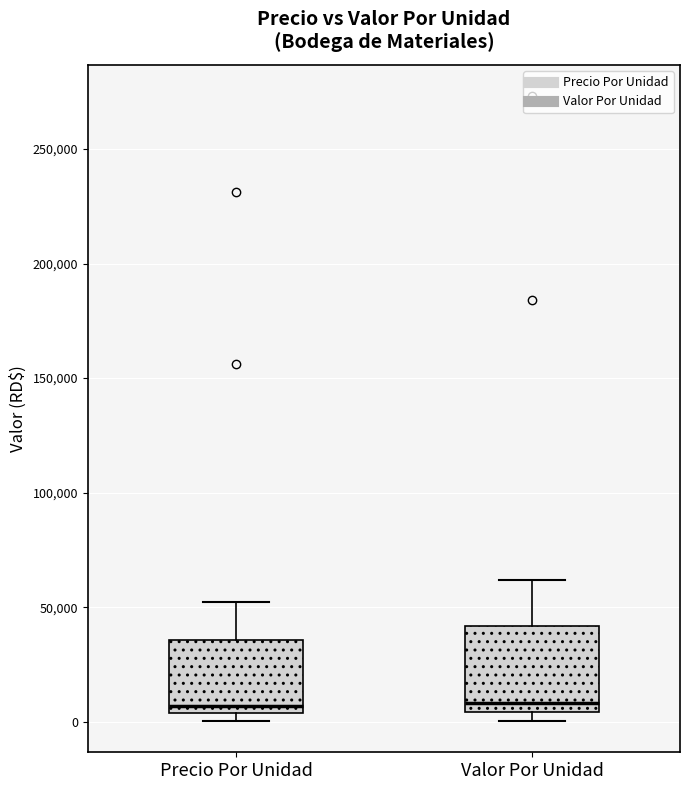

Reading left to right, read every box against the y-axis: the position of its median line, the range the box covers, and the ends of its whiskers. The values are not printed on the chart, so give them approximately, as read against the axis.

Precio Por Unidad: median 5000 (just above the box's lower edge), box 5000 to 35000, whiskers 0 to 55000
Valor Por Unidad: median 10000, box 5000 to 40000, whiskers 0 to 60000